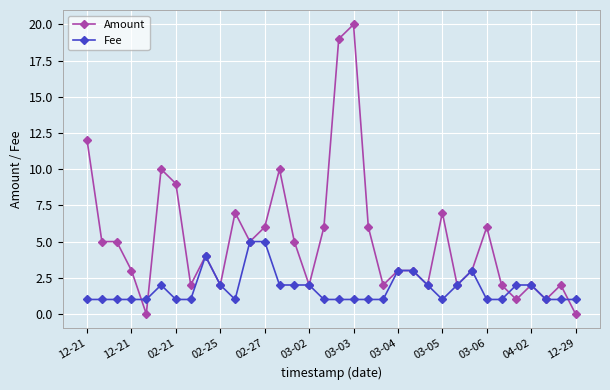

Rank the series by their average value, from lowest to highest.

Fee, Amount